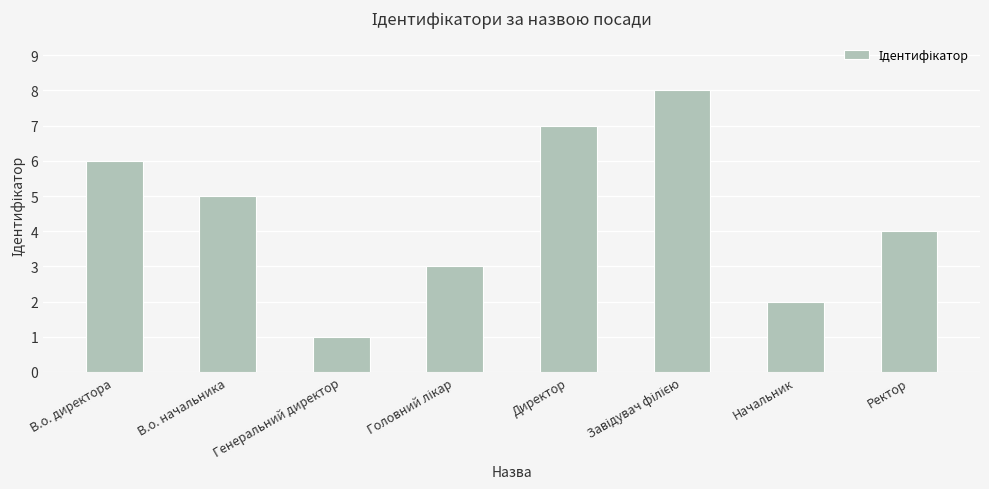

True or false: the data shows 2 at В.о. начальника.

False